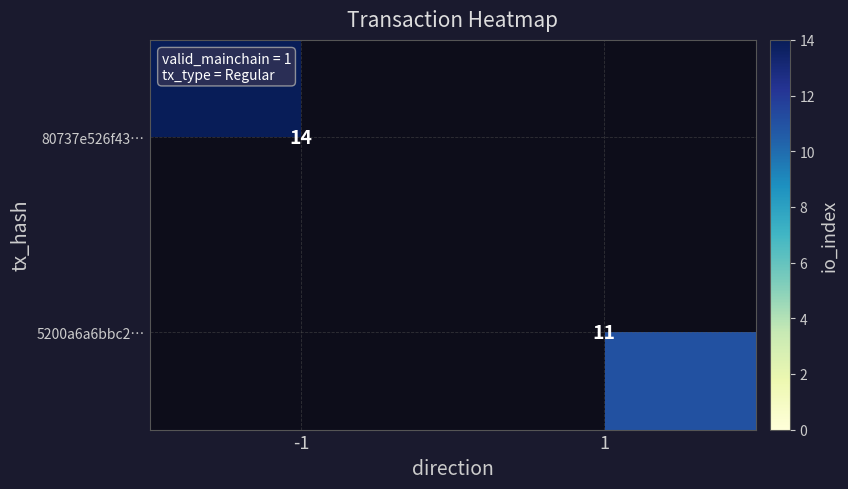

Is it true that 80737e526f43… equals 14 at -1?

True